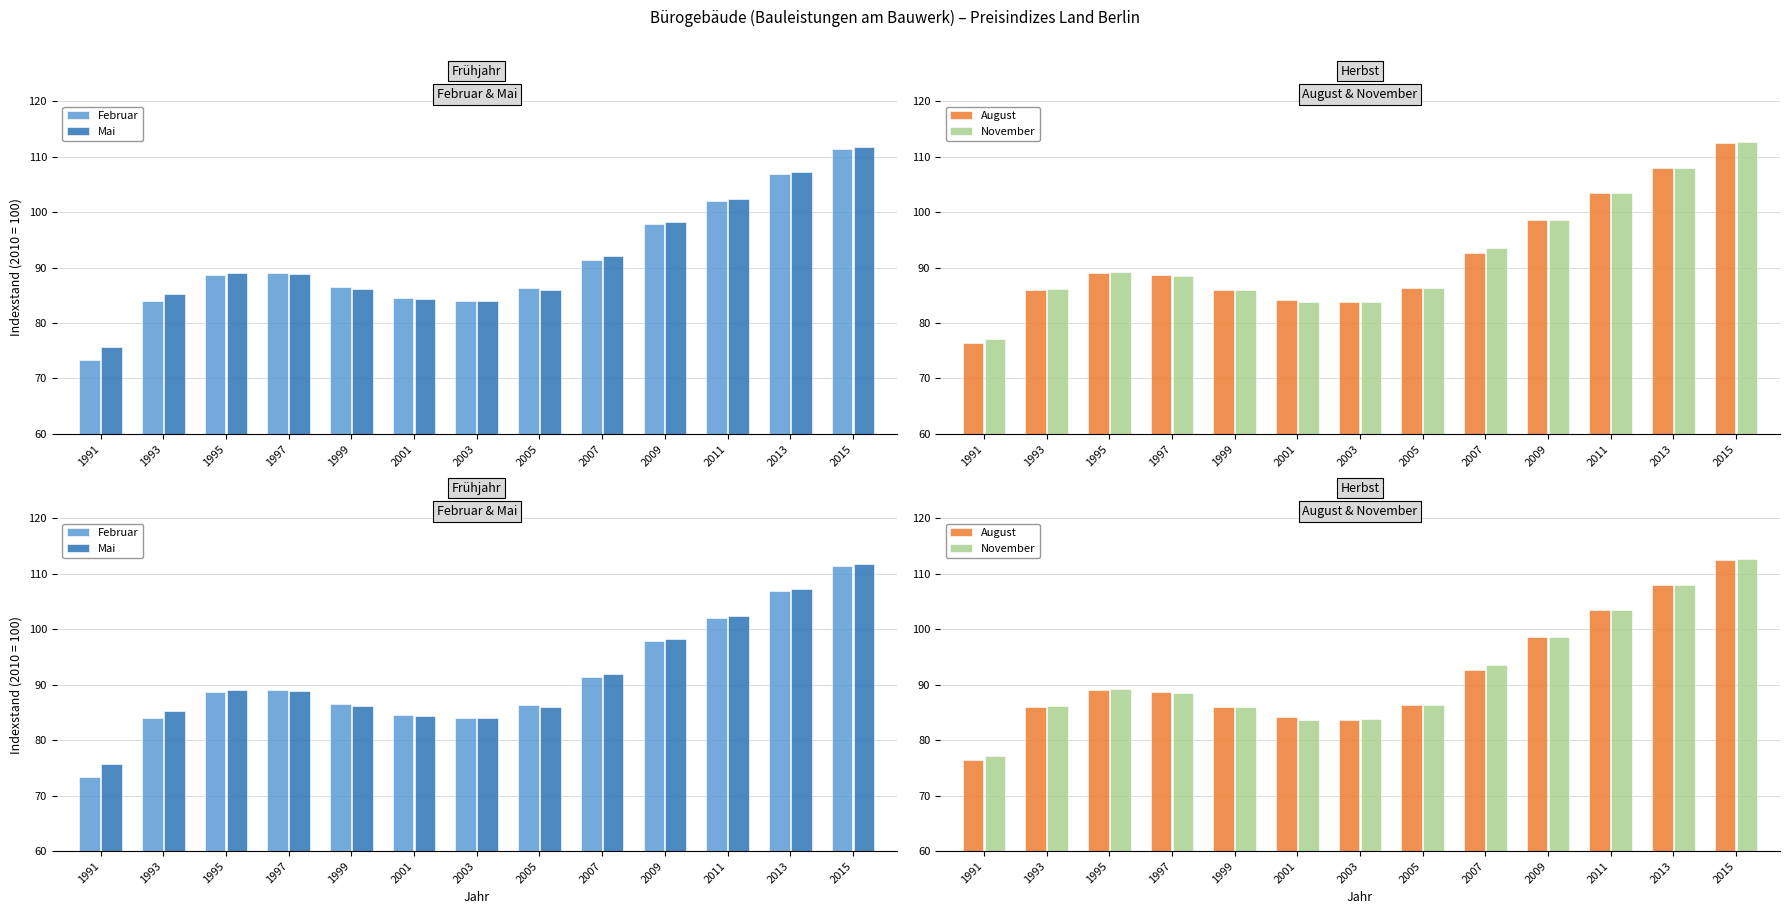

Is the value of Mai at 1993 greater than the value of Februar at 2013?

No